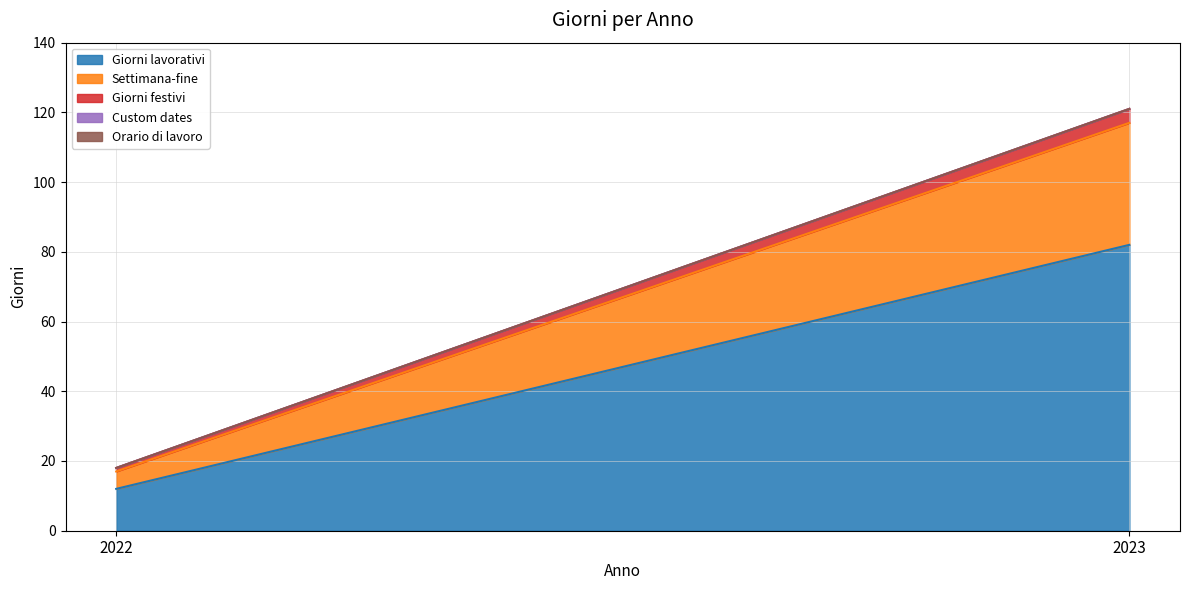

Reading right to left, what are all the values shown in this chart?

Giorni lavorativi: 82	12
Settimana-fine: 35	5
Giorni festivi: 4	1
Custom dates: 0	0
Orario di lavoro: 0	0